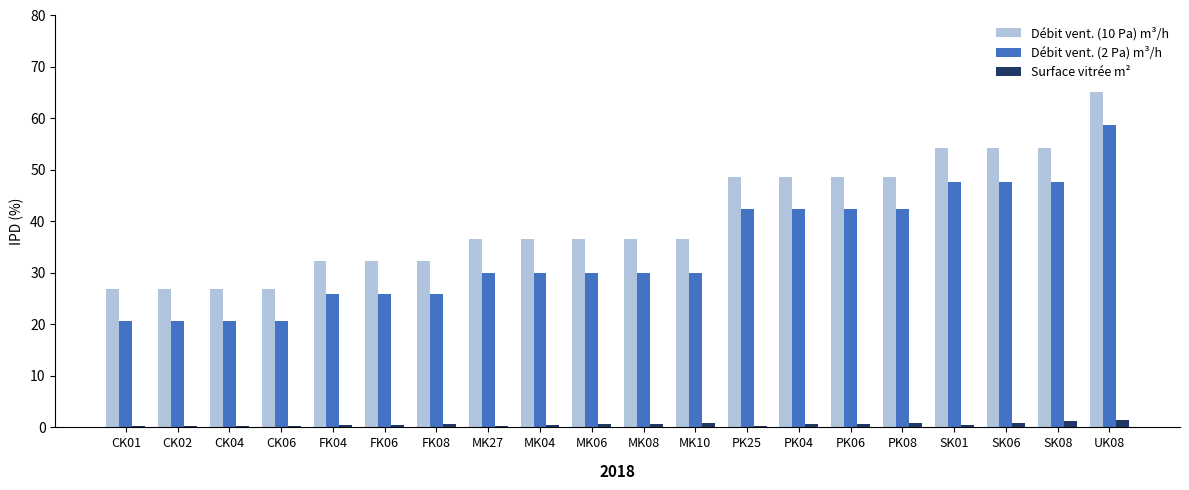

What is the average value of the Surface vitrée m² series?

0.6